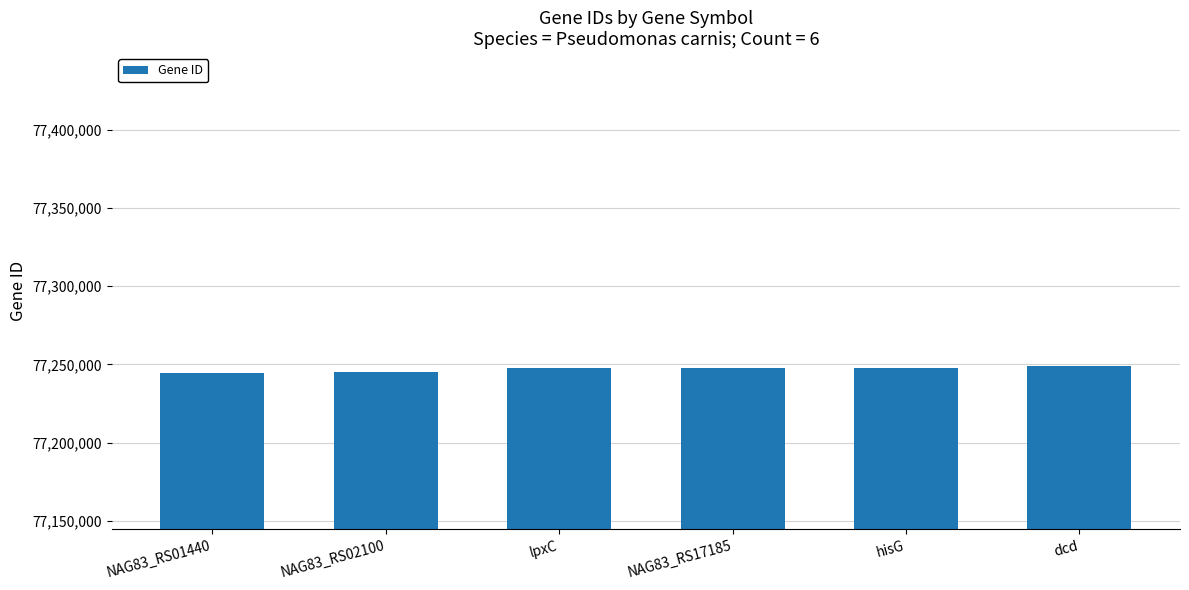

Is it true that the value at NAG83_RS01440 is 77244761?

True